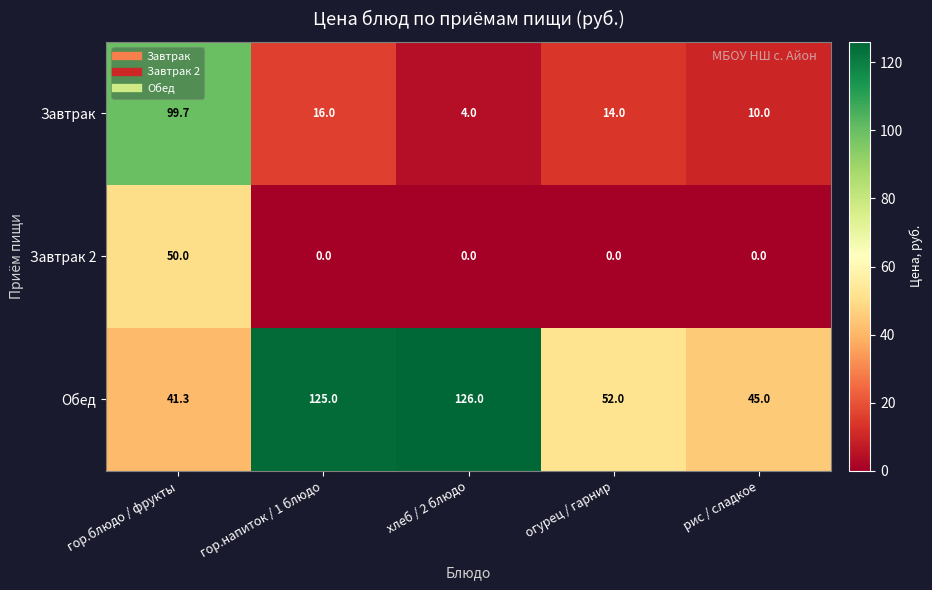

At how many categories does at least one series exceed 70?

3